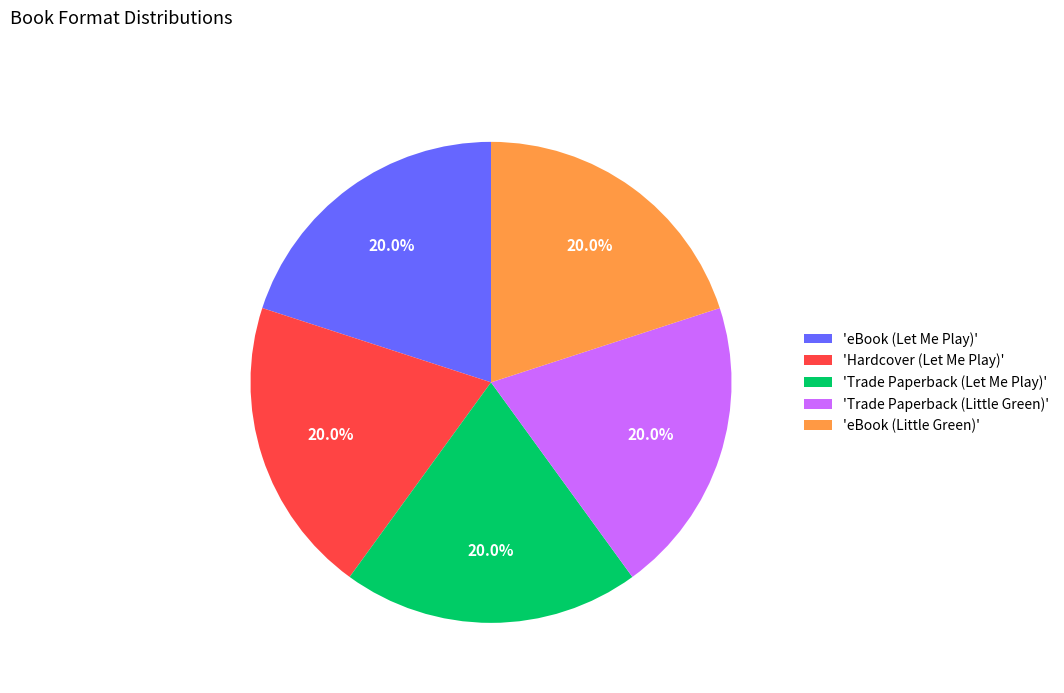

Approximately how many times larger is the value at 'Hardcover (Let Me Play)' compared to 'Trade Paperback (Little Green)'?

1.0